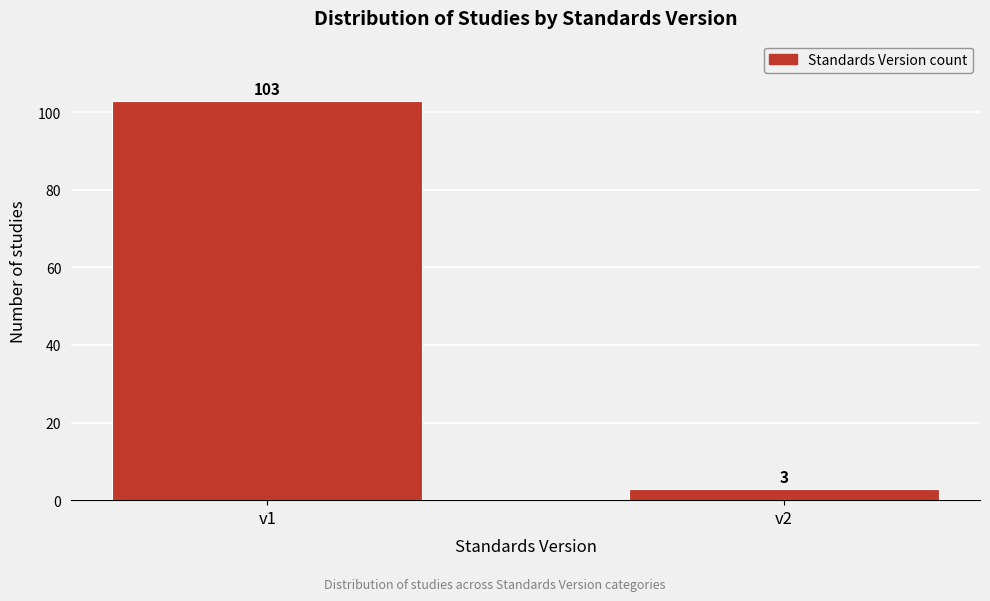

Reading left to right, transcribe all the data shown in this chart.

103	3